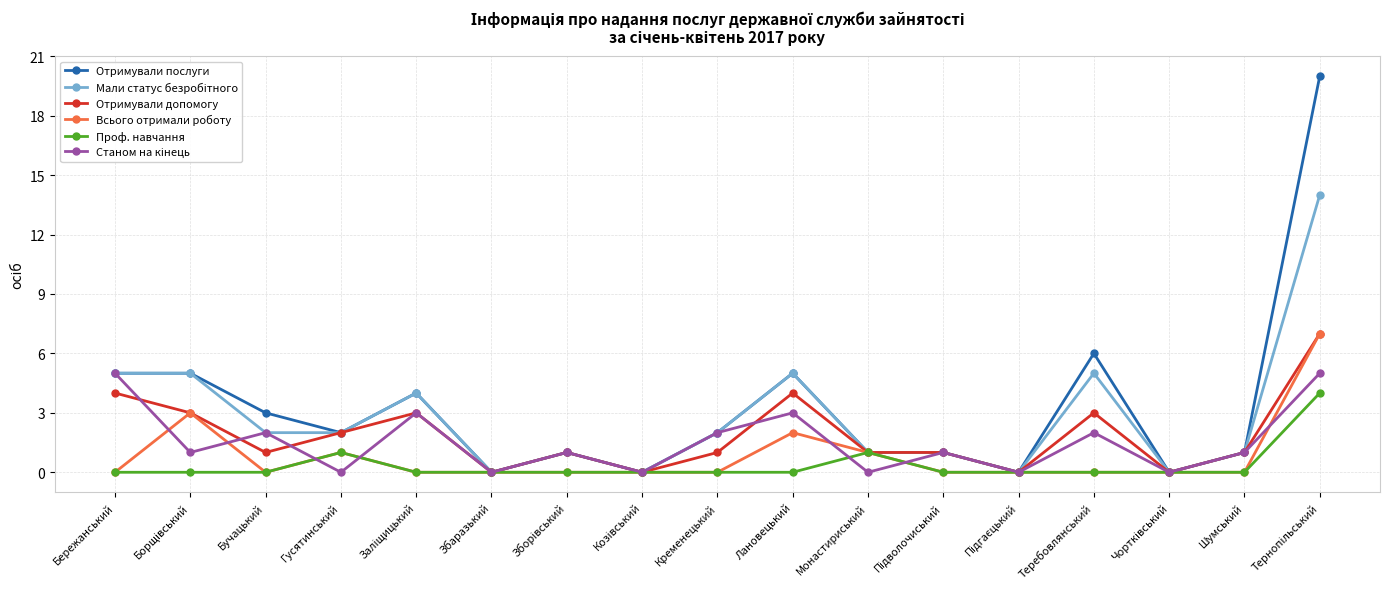

The value of Проф. навчання at Збаразький is 0. True or false?

True